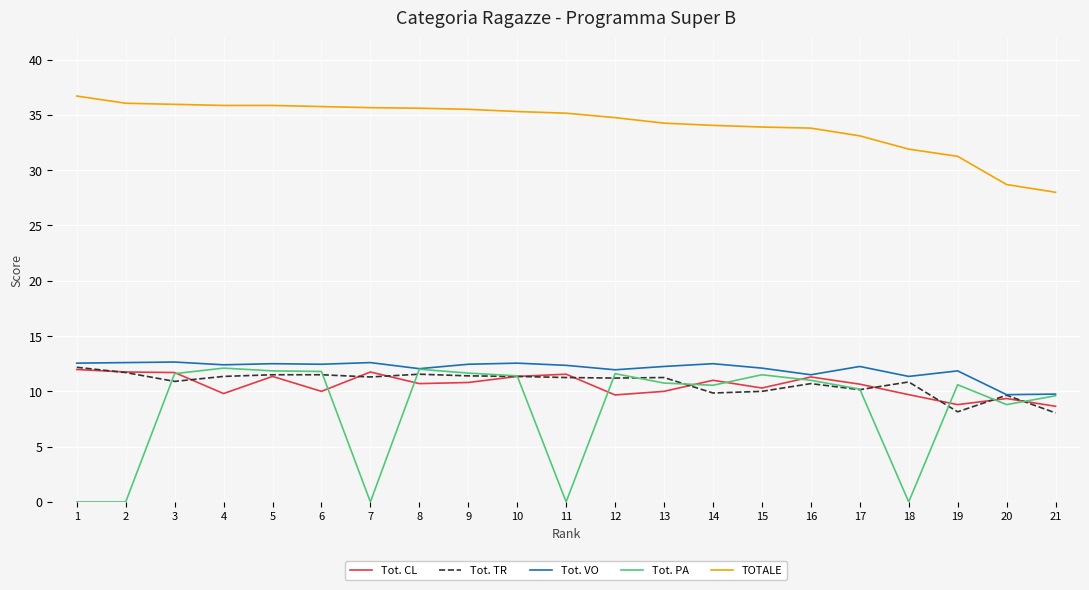

At which label does Tot. TR first exceed 11?

1